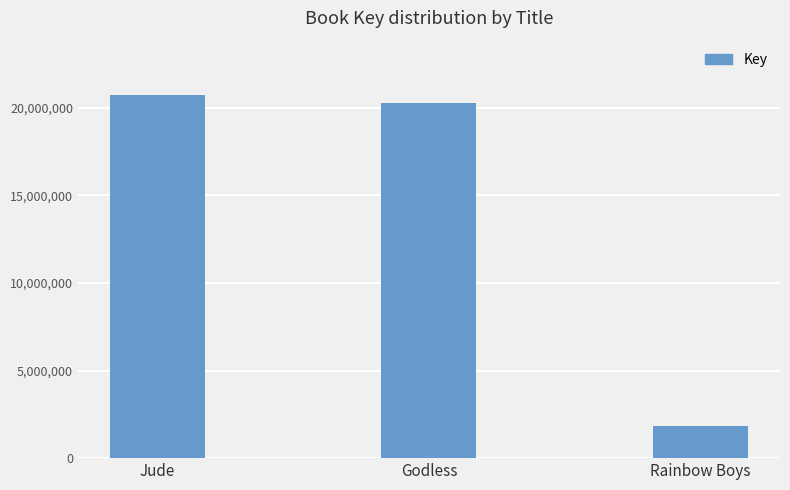

Rank the categories by value from highest to lowest.

Jude, Godless, Rainbow Boys